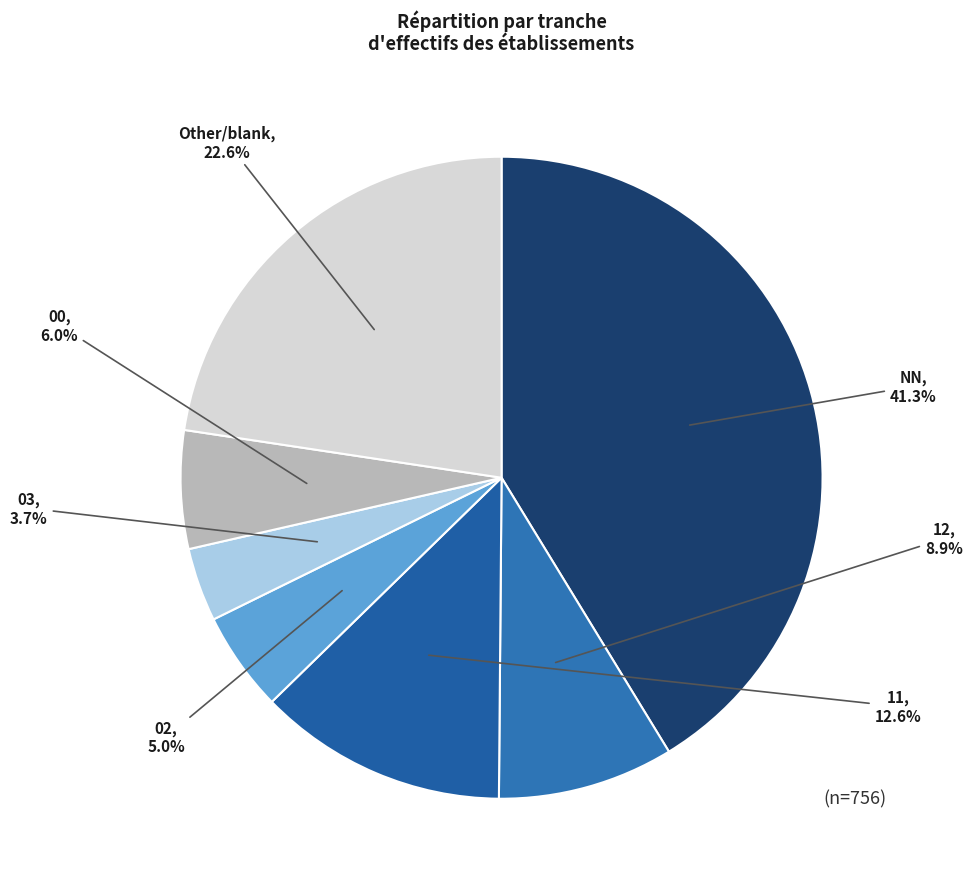

Count the number of slices in the pie.

7